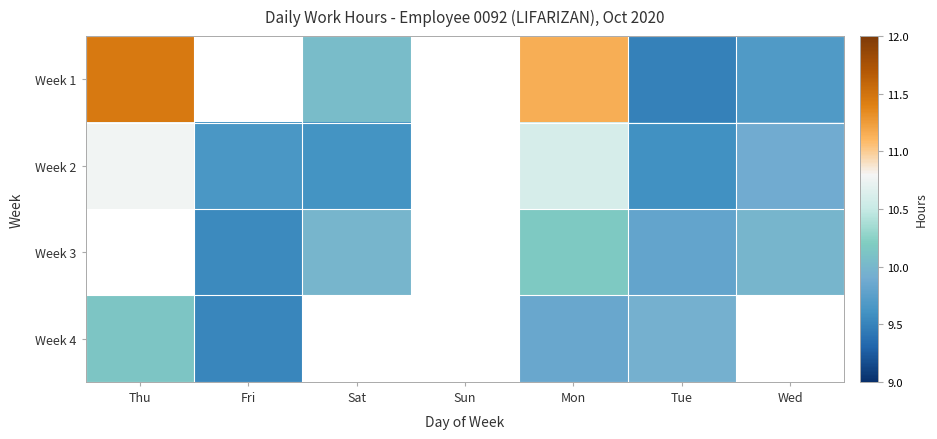

Is the value of Week 2 at Thu greater than the value of Week 3 at Thu?

No